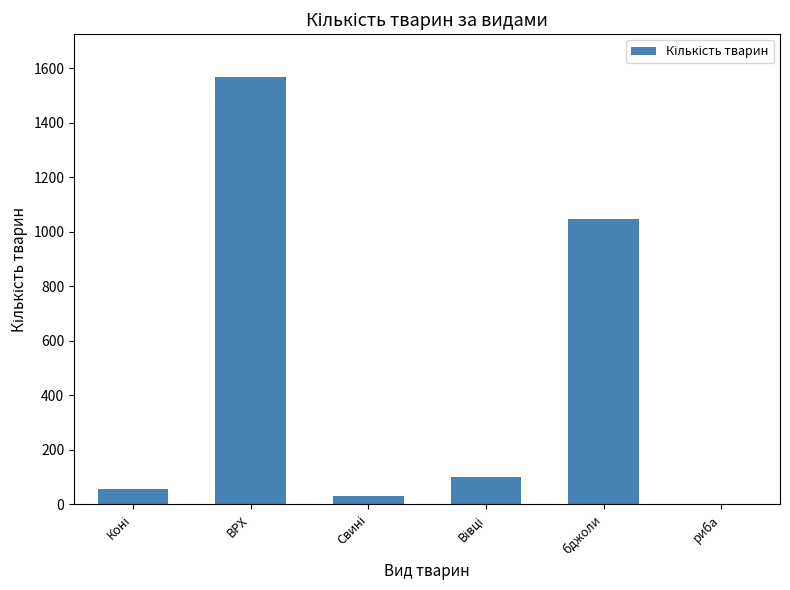

Is it true that the value at риба is 539?

False